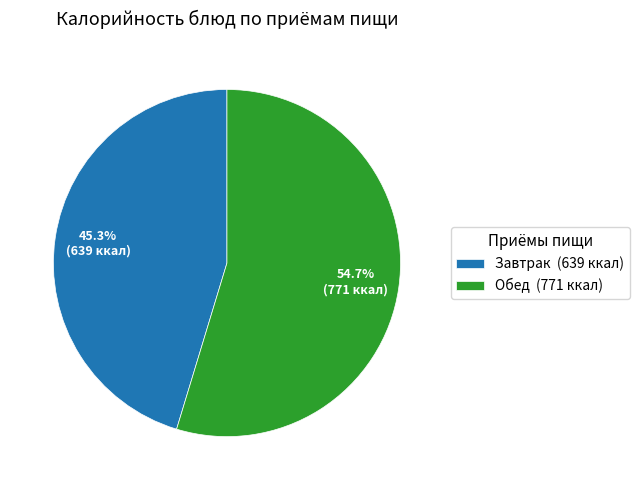

Combined, do Завтрак (639 ккал) and Обед (771 ккал) account for over 50%?

Yes